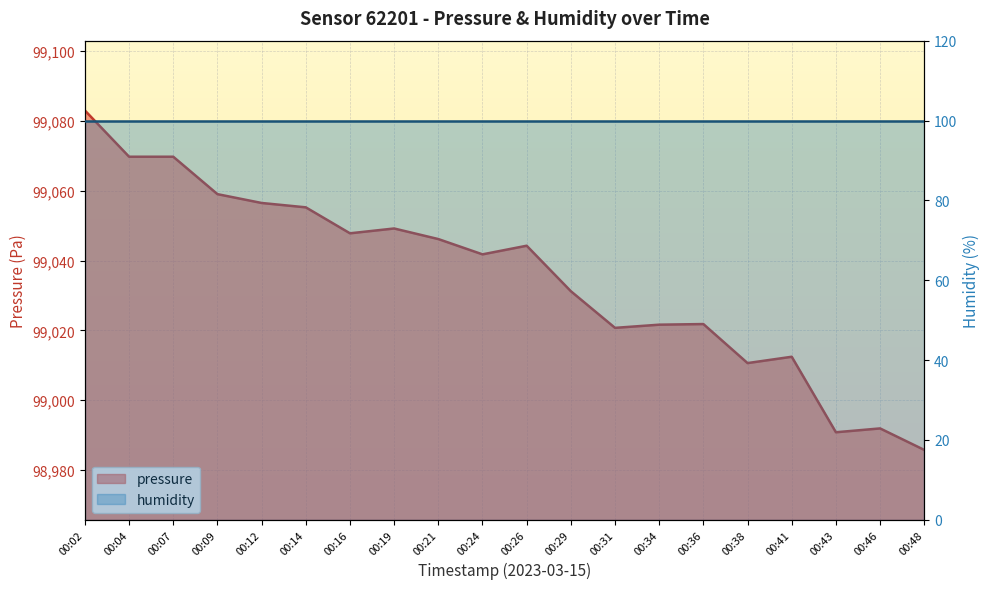

Where is the first local minimum?

00:16